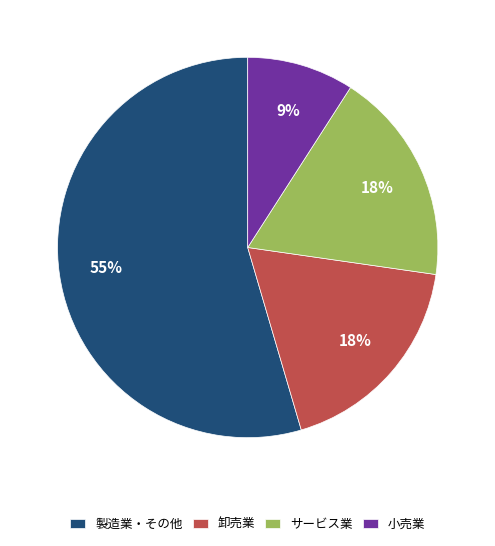

Is the sum of 小売業 and サービス業 greater than half?

No